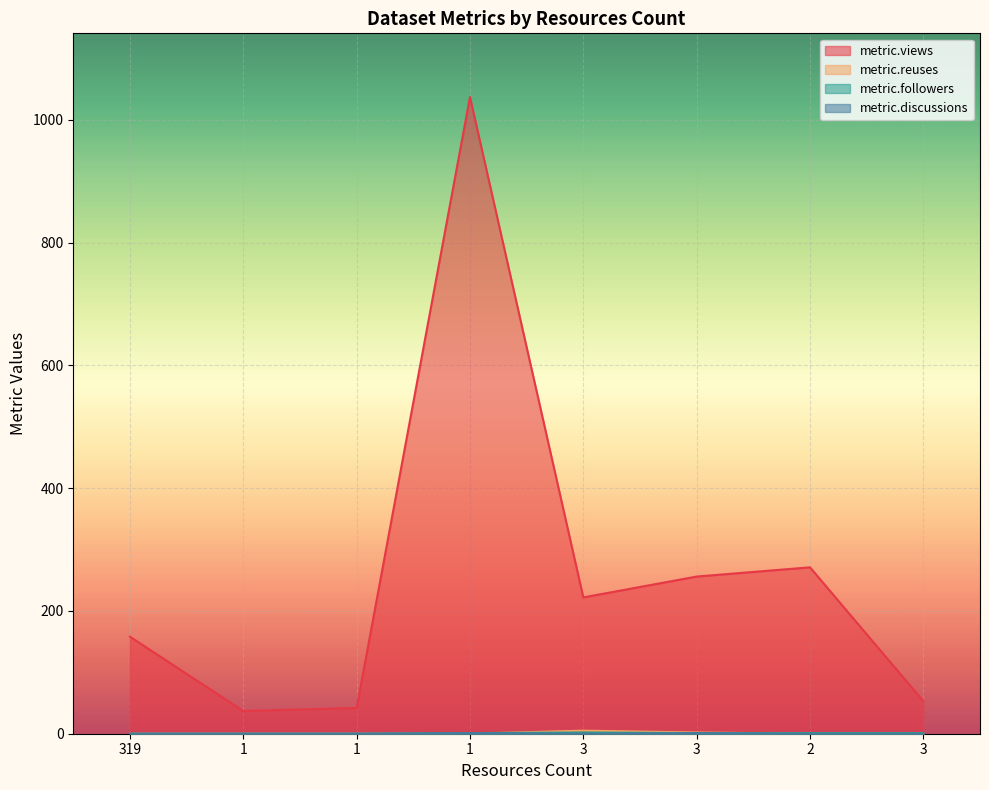

What is the difference between the metric.followers values at 3 and 2?

1